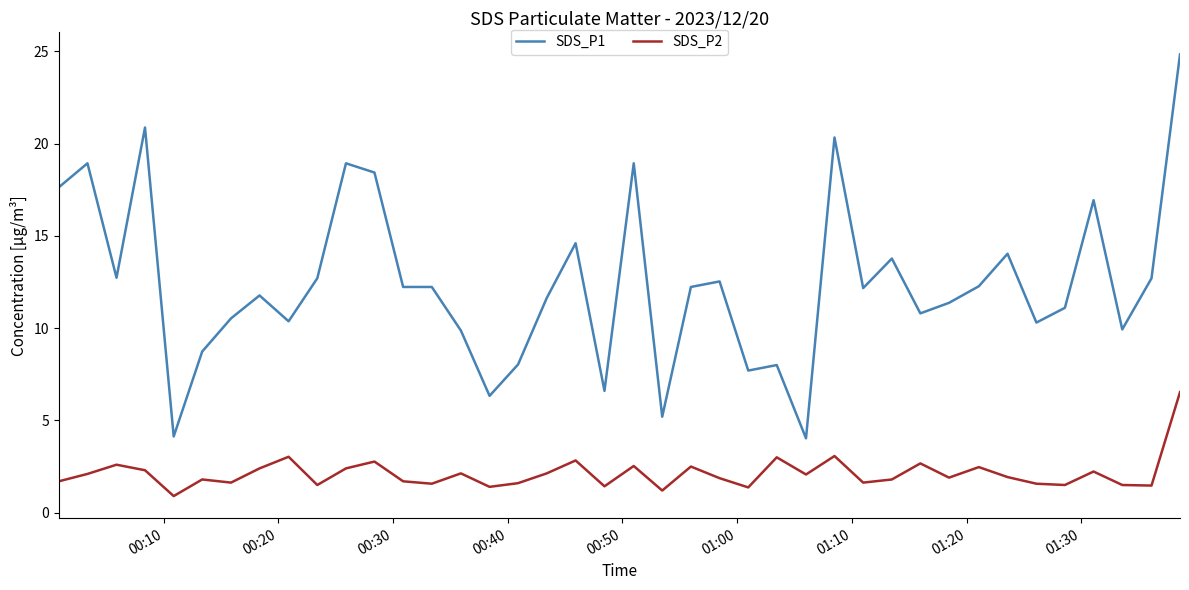

Which series has the largest total across all categories?

SDS_P1